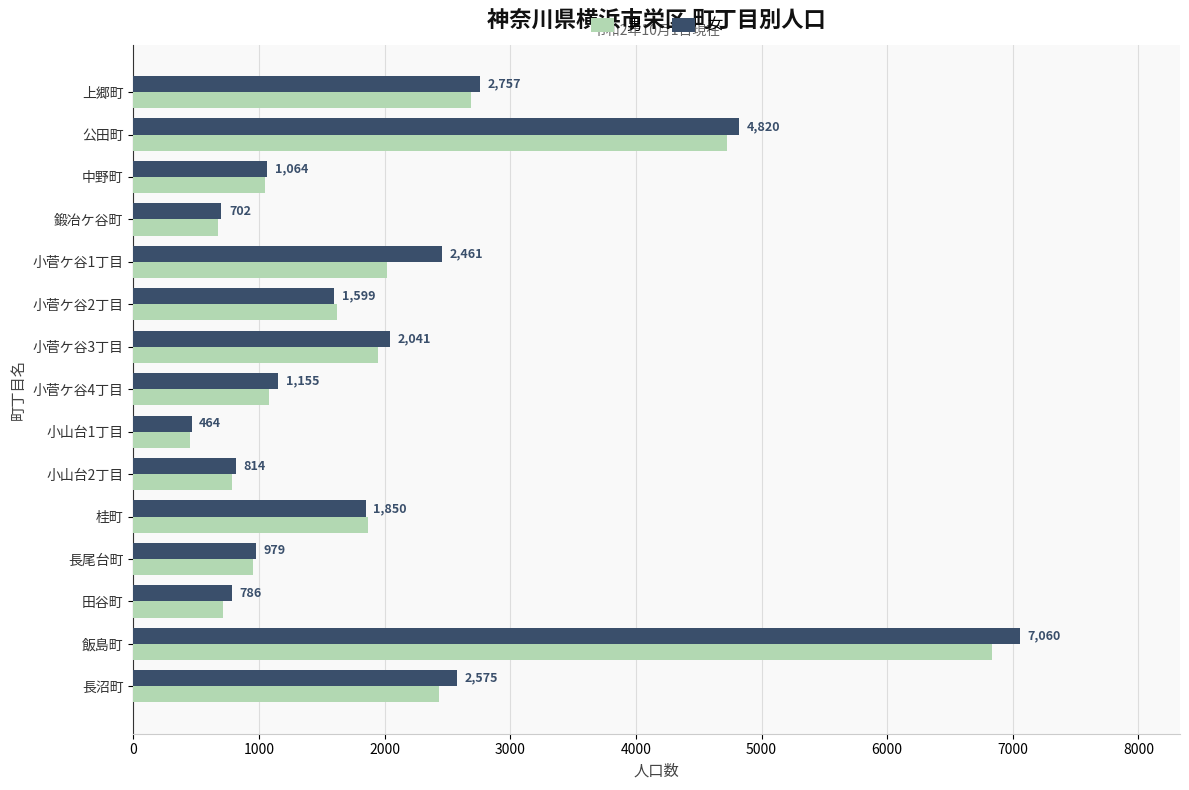

Rank the series by their maximum value, from highest to lowest.

女, 男